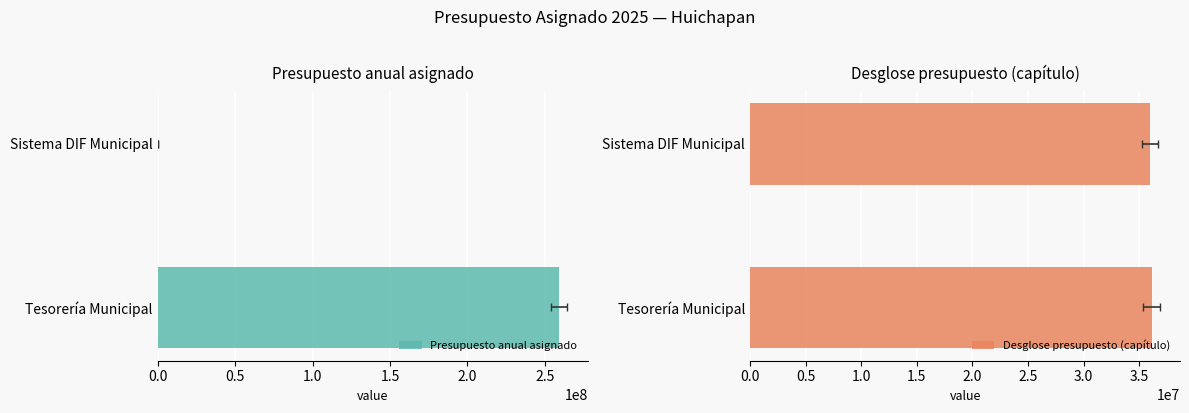

What is the difference between the highest and lowest values at 0.5?

35871657.0